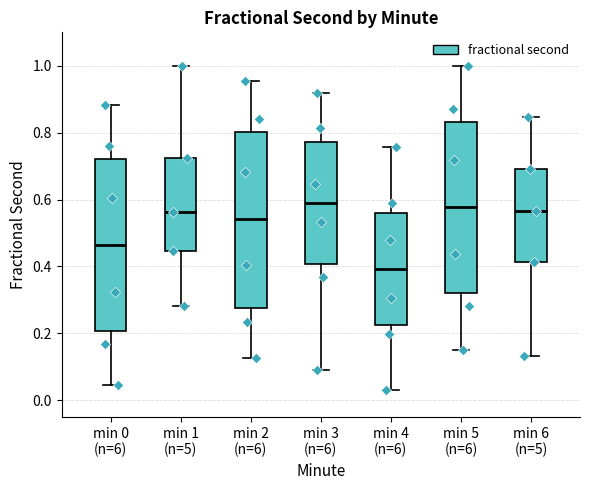

Which box's median line is the lowest?

min 4 (n=6)